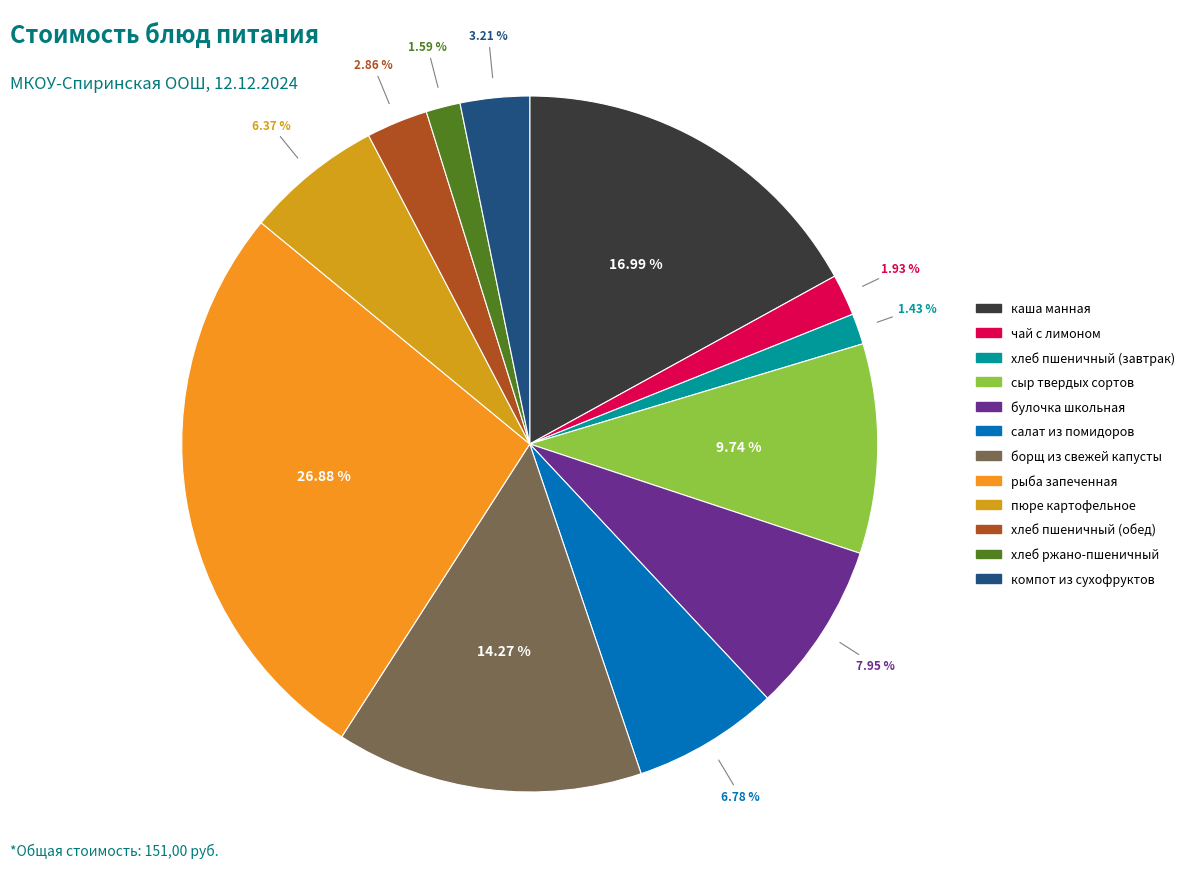

Which slice is the largest?

рыба запеченная